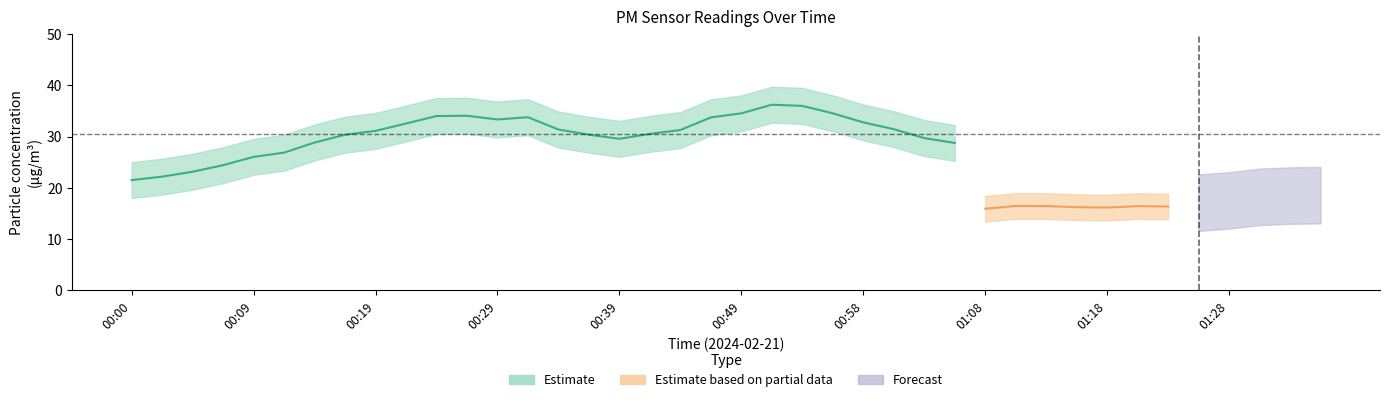

True or false: P2 has more than 2 interior local peaks.

True